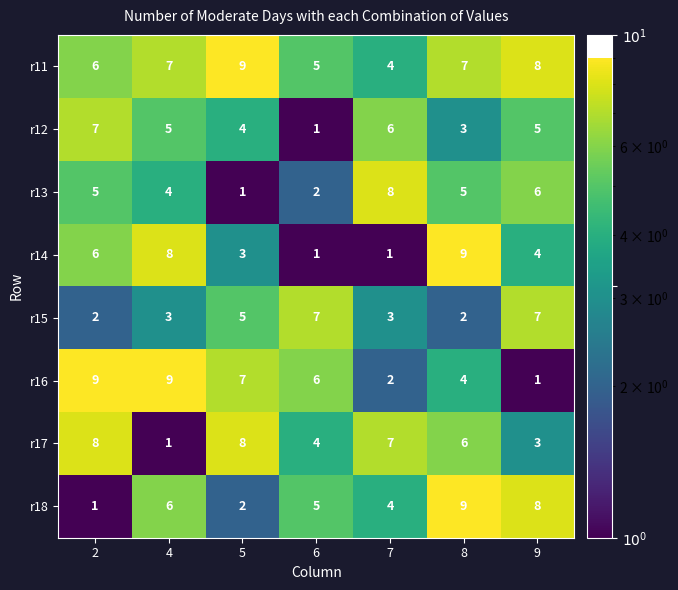

Which category has the lowest value in the r12 series?

6